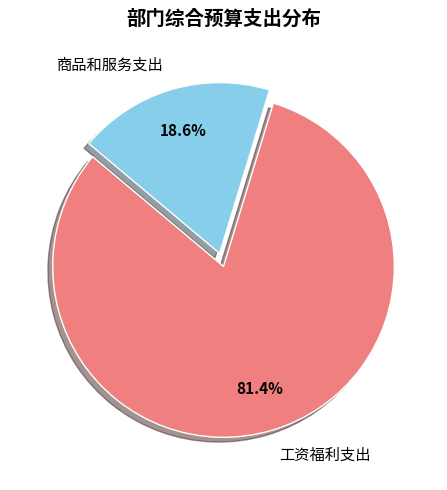

How much of the chart is everything except 工资福利支出?

18.6%